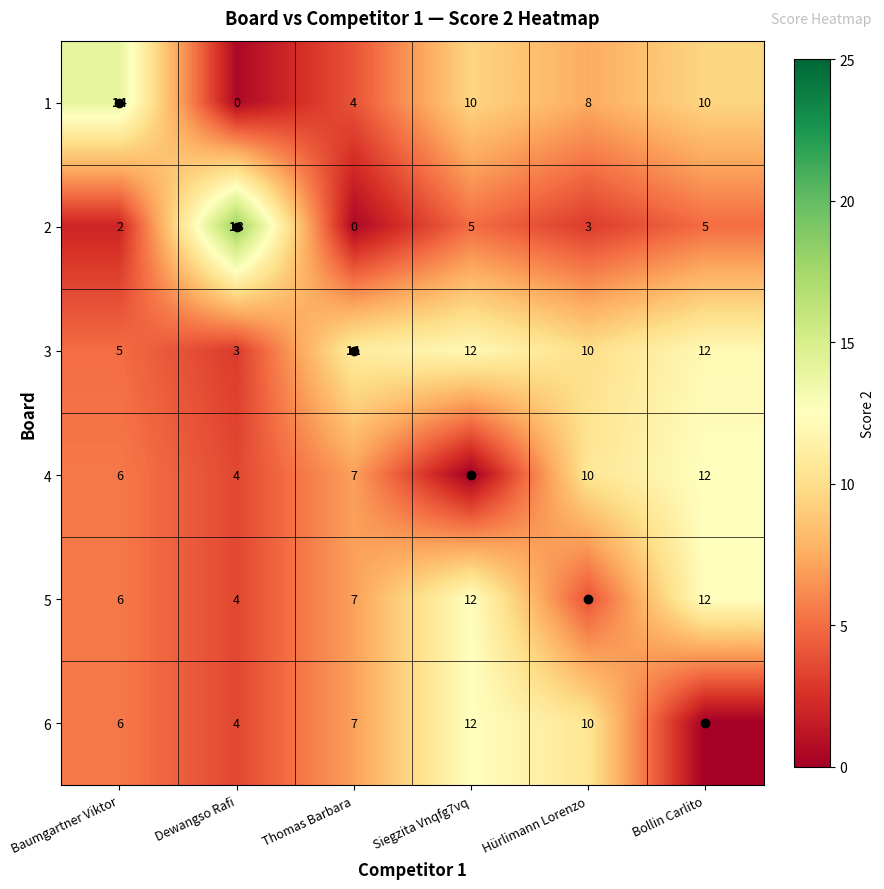

Count the number of categories in the chart.

6